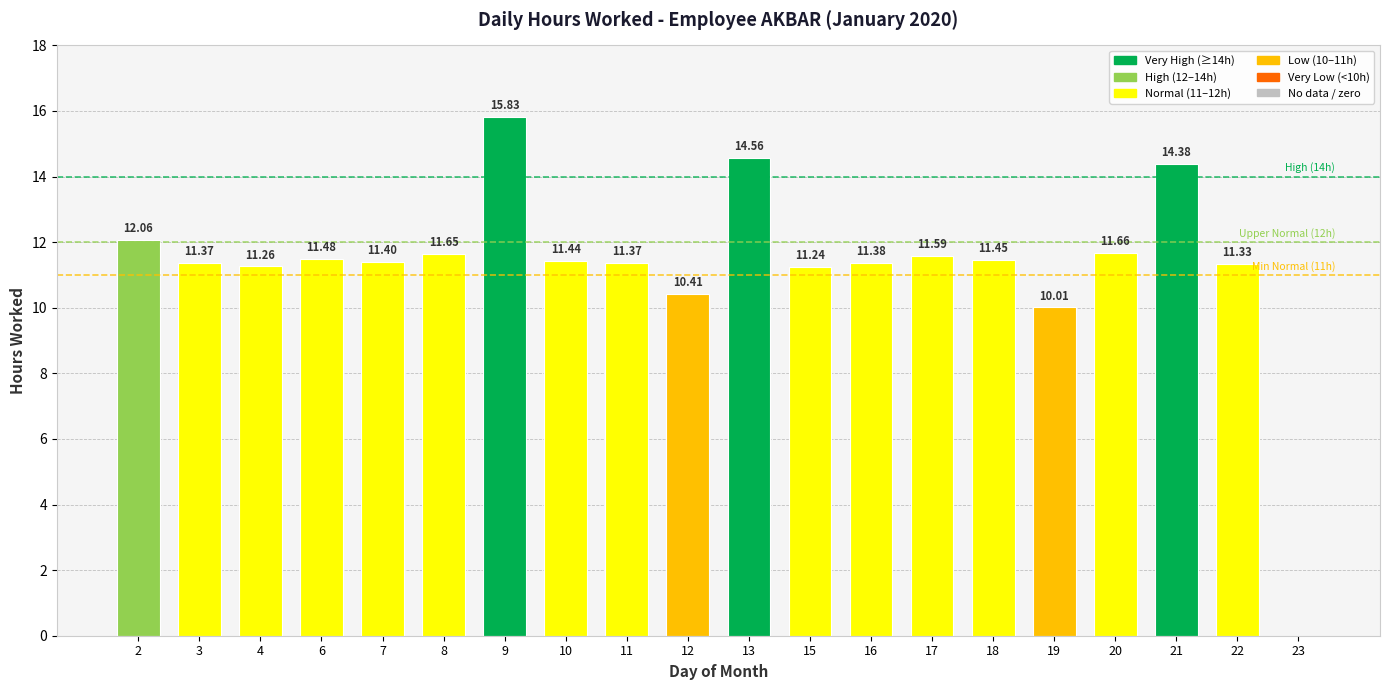

What is the ratio of the value at 19 to the value at 2?

0.8